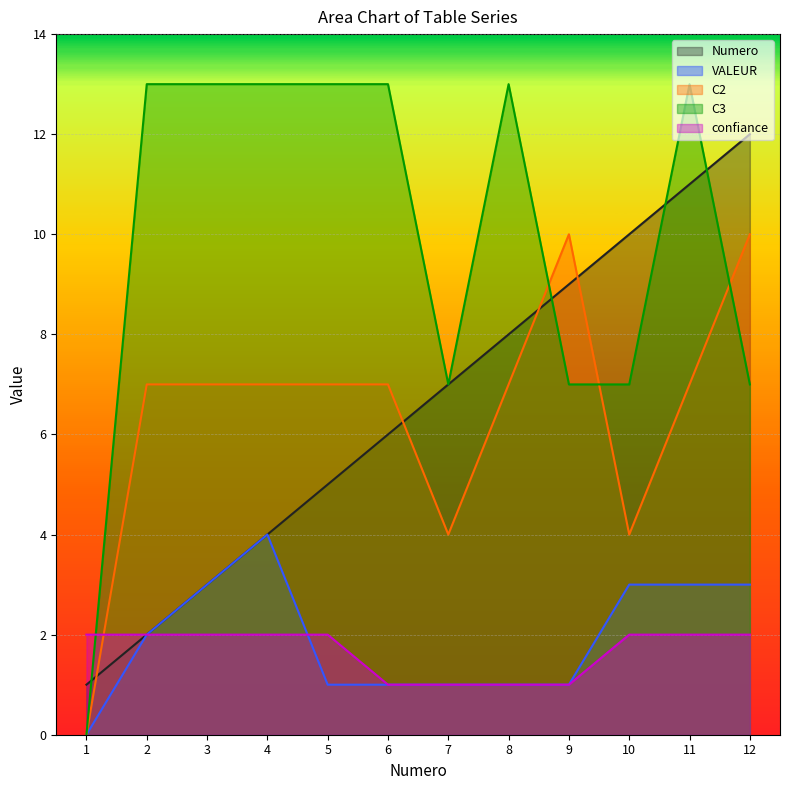

Reading left to right, what are all the values shown in this chart?

Numero: 1=1	2=2	3=3	4=4	5=5	6=6	7=7	8=8	9=9	10=10	11=11	12=12
VALEUR: 1=0	2=2	3=3	4=4	5=1	6=1	7=1	8=1	9=1	10=3	11=3	12=3
C2: 1=0	2=7	3=7	4=7	5=7	6=7	7=4	8=7	9=10	10=4	11=7	12=10
C3: 1=0	2=13	3=13	4=13	5=13	6=13	7=7	8=13	9=7	10=7	11=13	12=7
confiance: 1=2	2=2	3=2	4=2	5=2	6=1	7=1	8=1	9=1	10=2	11=2	12=2